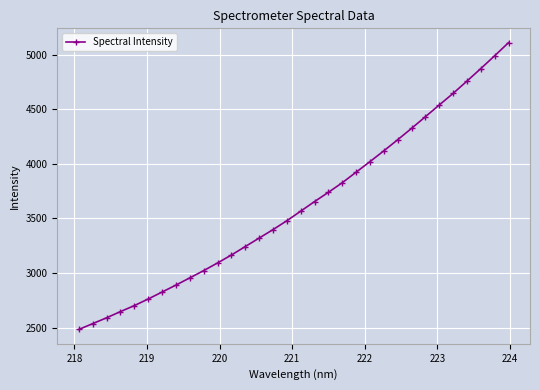

Count the number of data series in this chart.

1